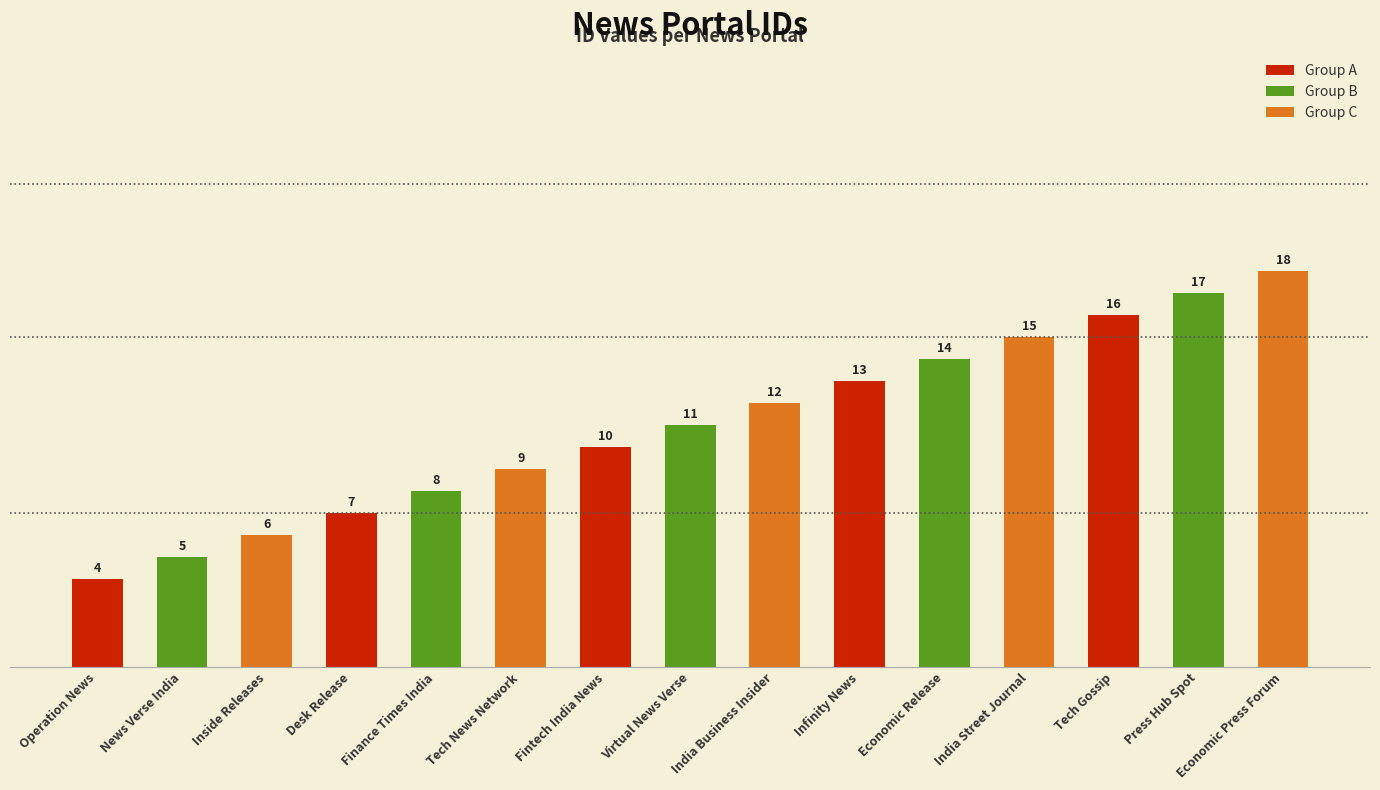

What is the label of the 4th bar from the left?

Economic Release